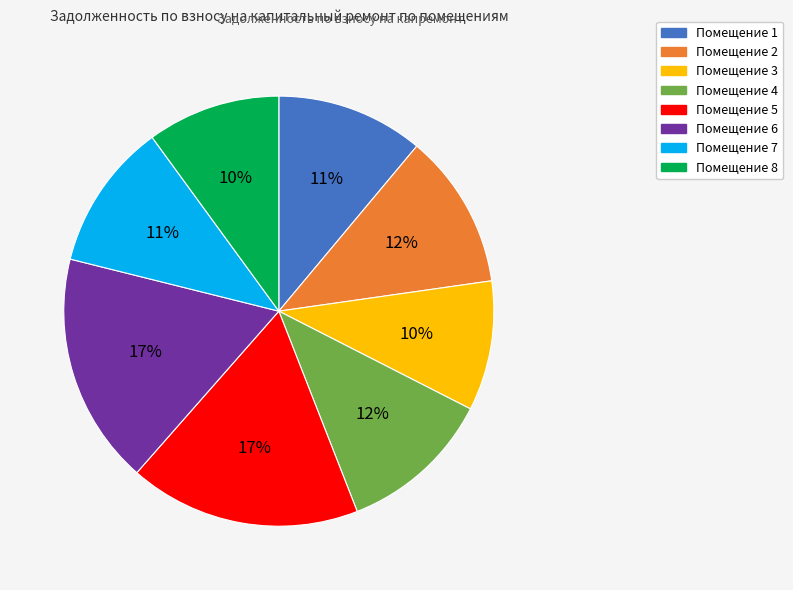

How many slices are in this pie chart?

8